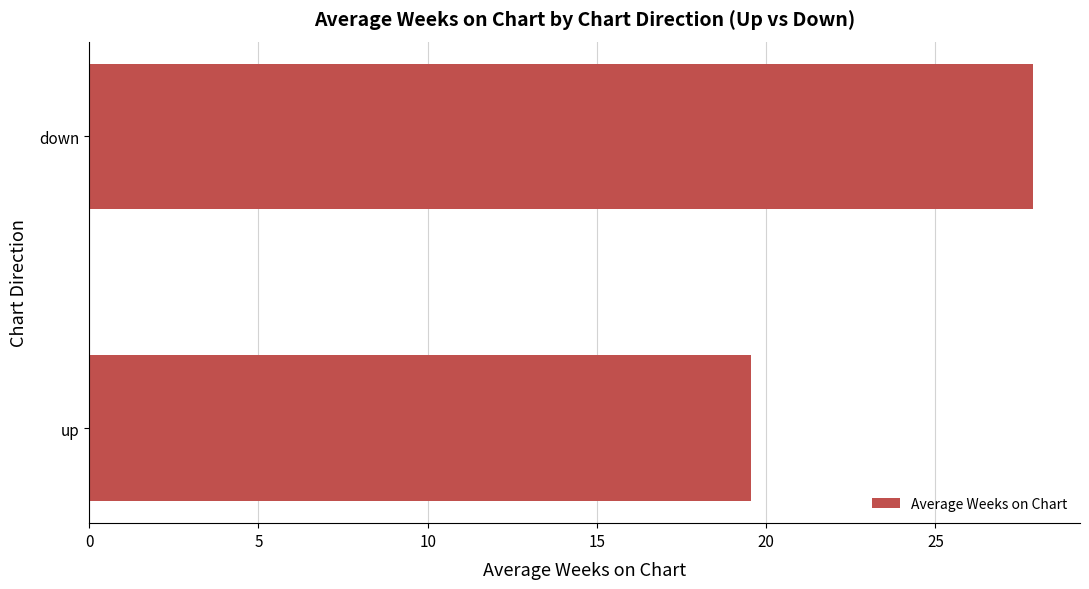

Does the chart contain any negative values?

No